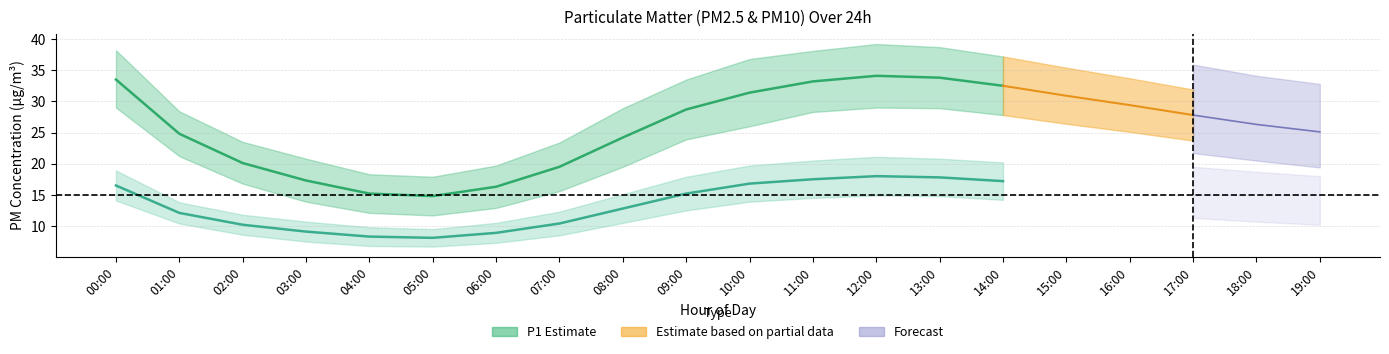

What is the difference between the P2 values at 05:00 and 09:00?

7.1